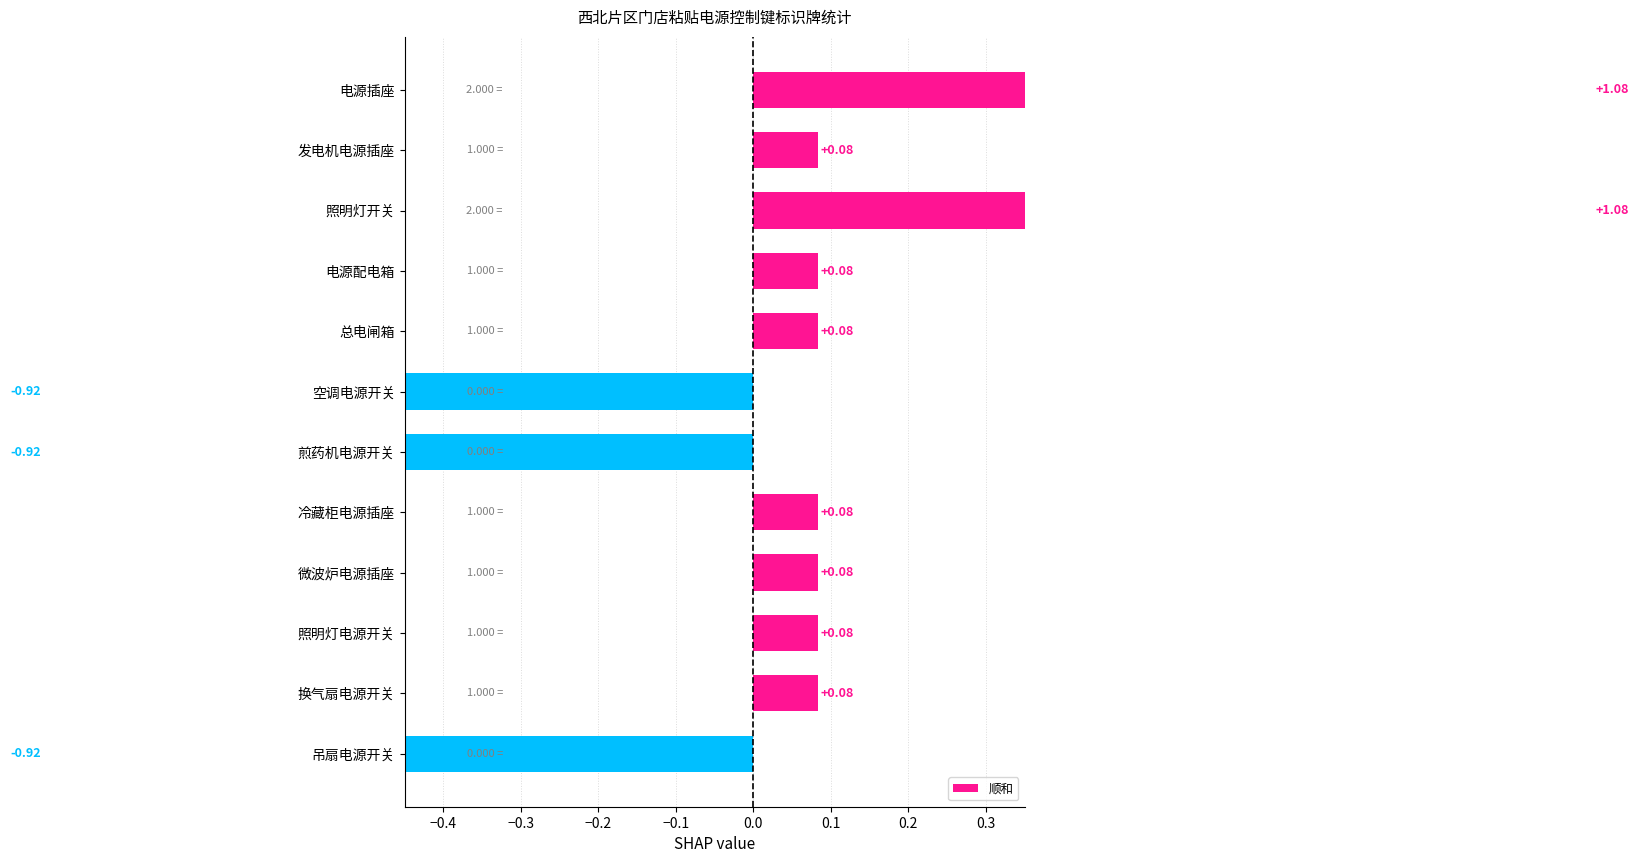

The chart shows a value of 0.0 at 冷藏柜电源插座. True or false?

False